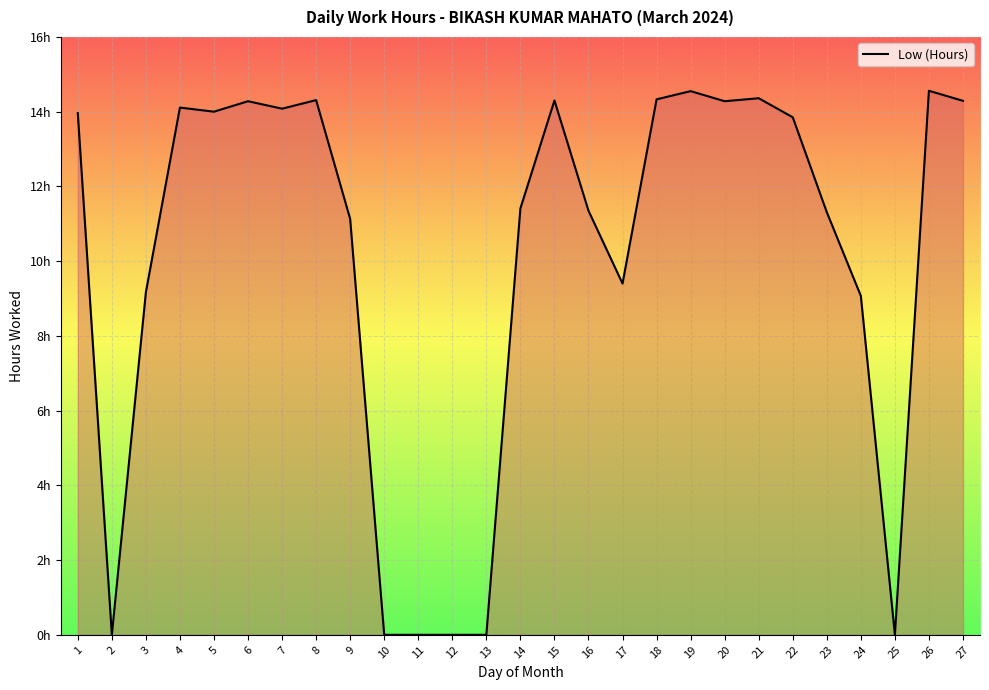

At which category does the data reach its first local valley?

2